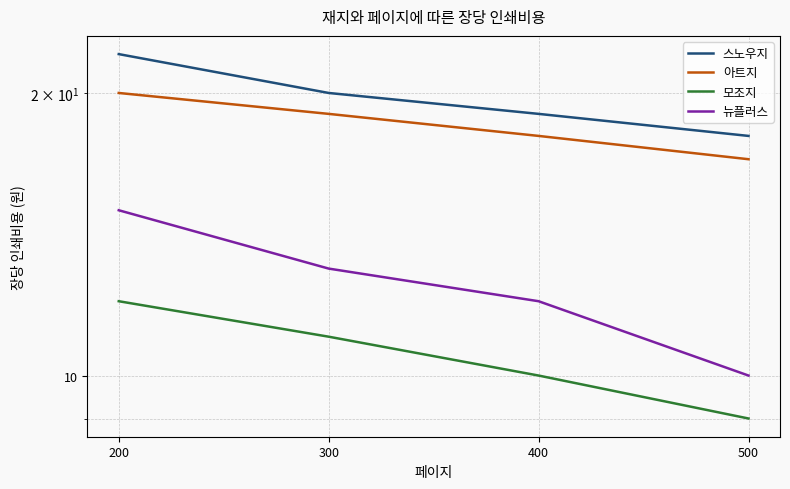

What is the value of the 아트지 point at the 1st from the left?

20